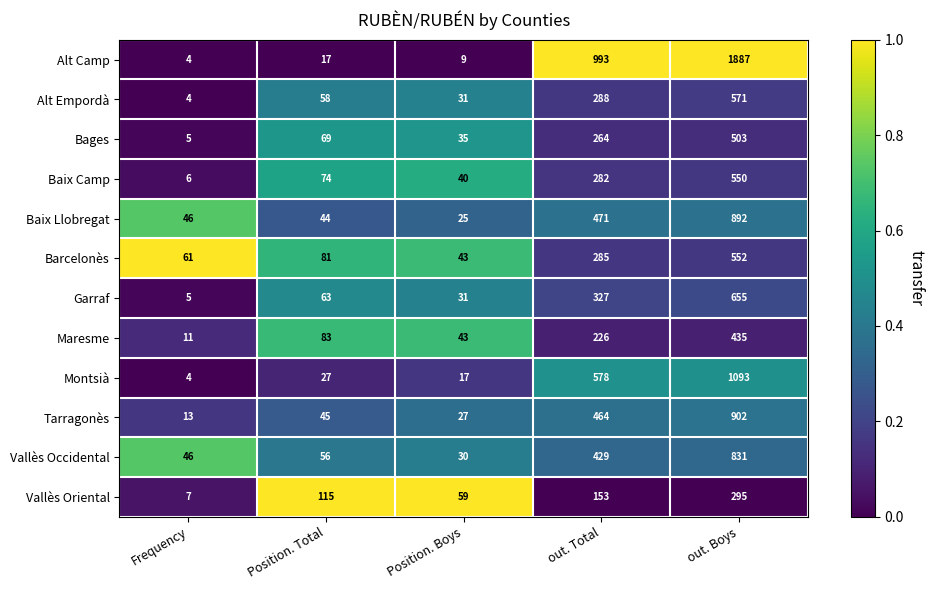

What is the average value of the Baix Llobregat series?

296